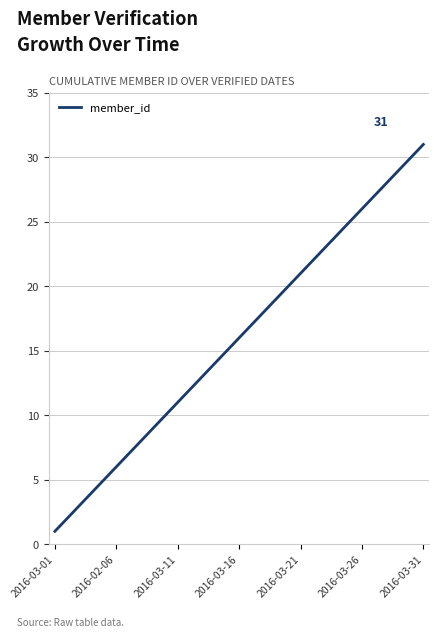

What is the maximum value shown in the chart?

31